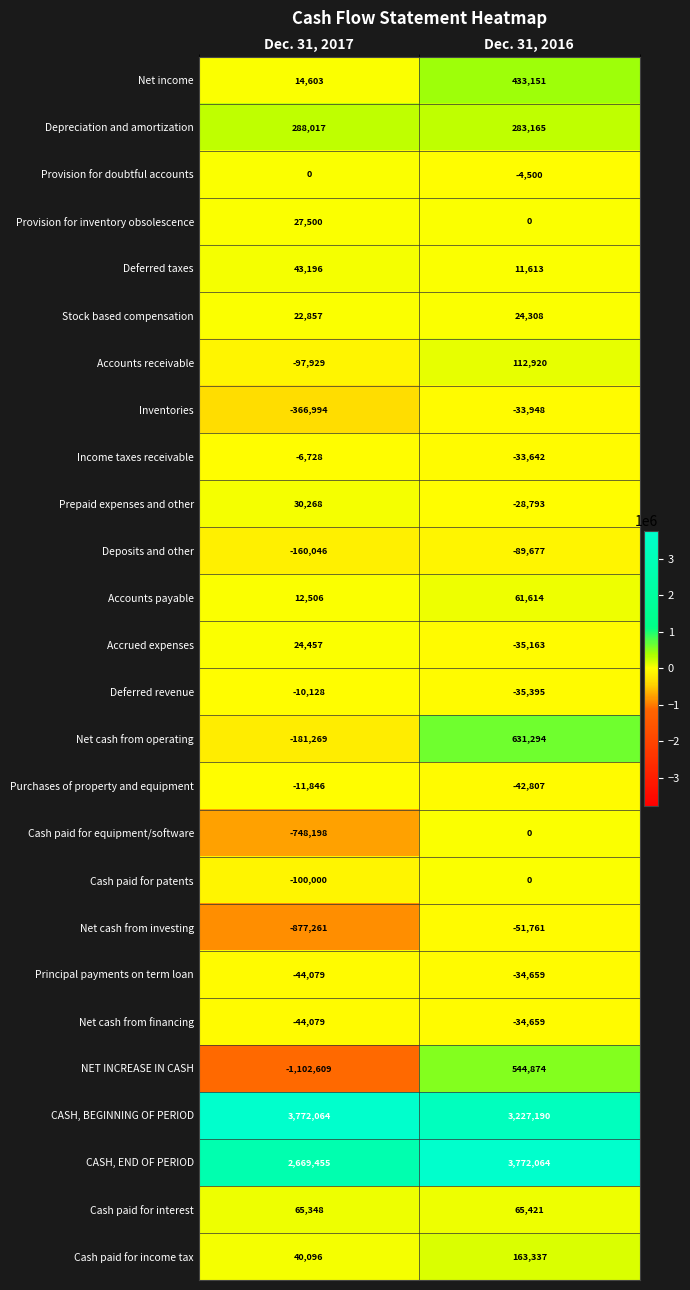

True or false: Net cash from financing has a value of -59223 at Dec. 31, 2017.

False